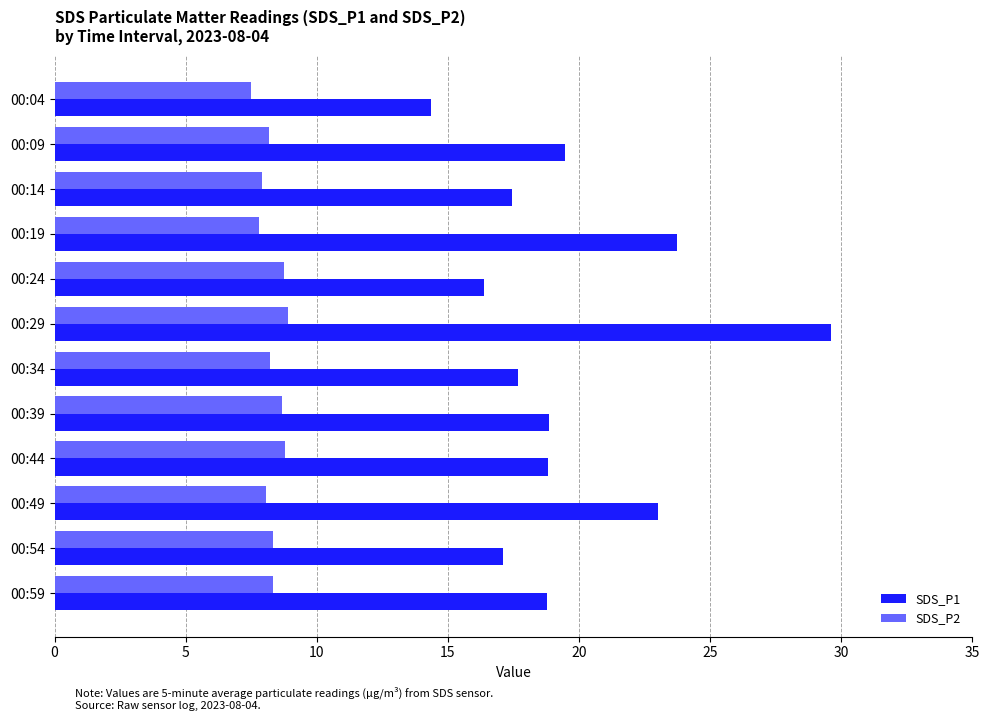

At which label does SDS_P1 reach its minimum?

00:04